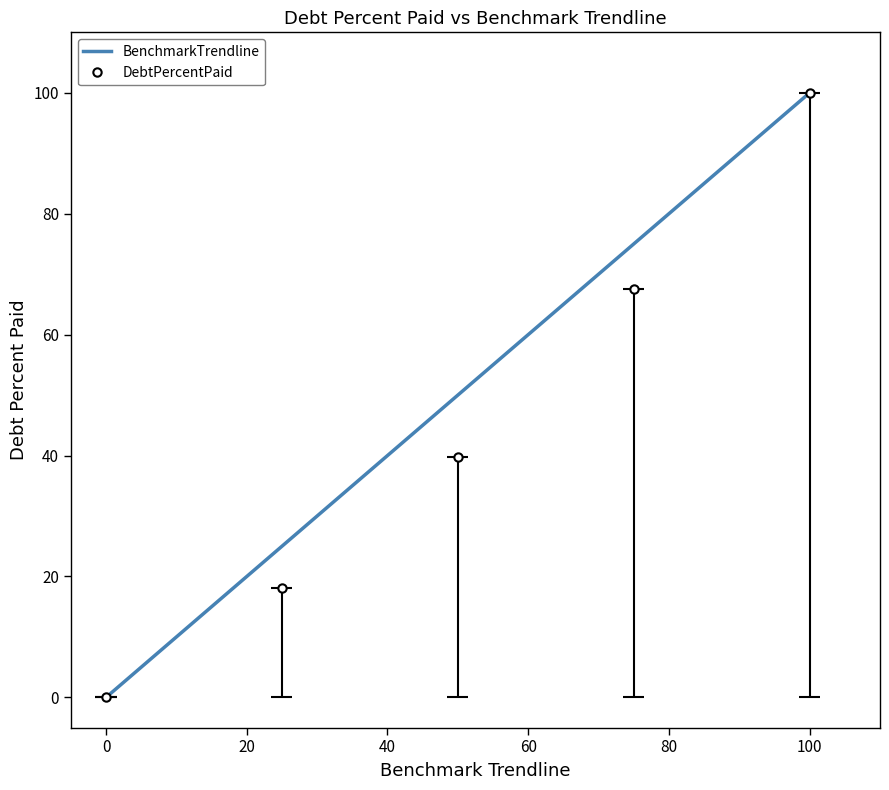

How many values in the BenchmarkTrendline series exceed 50?

2